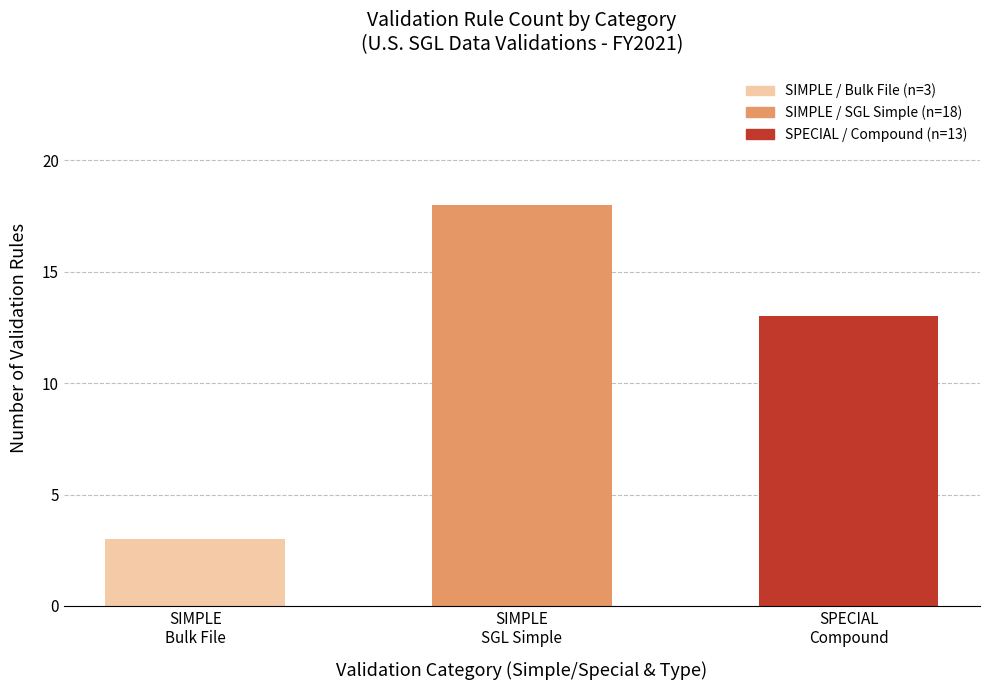

Reading left to right, extract all data points from this chart.

3	18	13